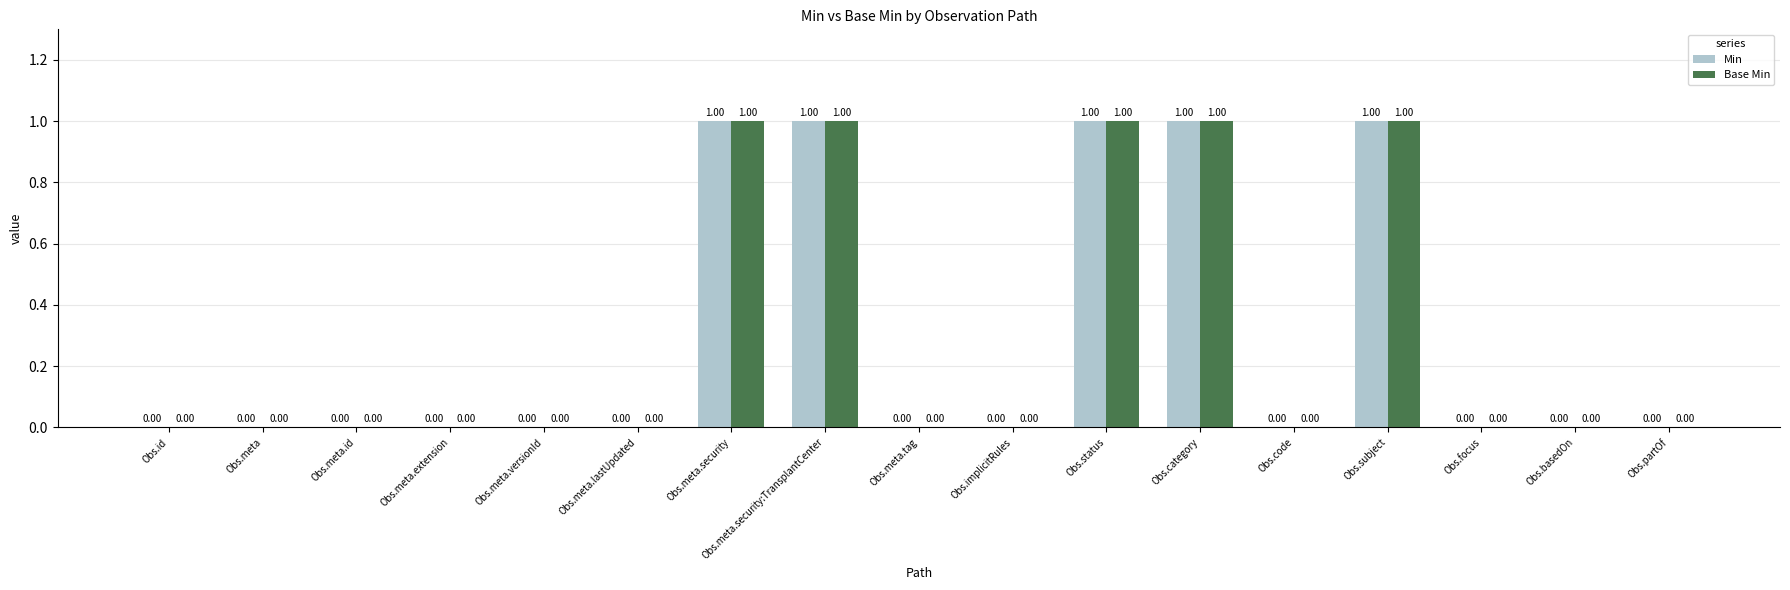

Is the value of Min at Obs.subject greater than the value of Base Min at Obs.implicitRules?

Yes